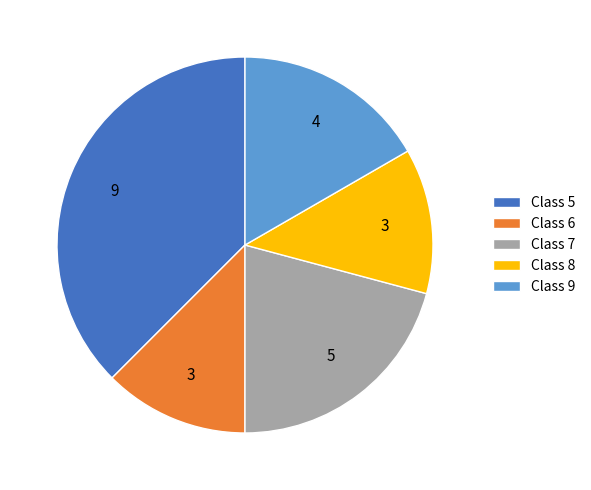

What is the ratio of the value at Class 5 to the value at Class 7?

1.8